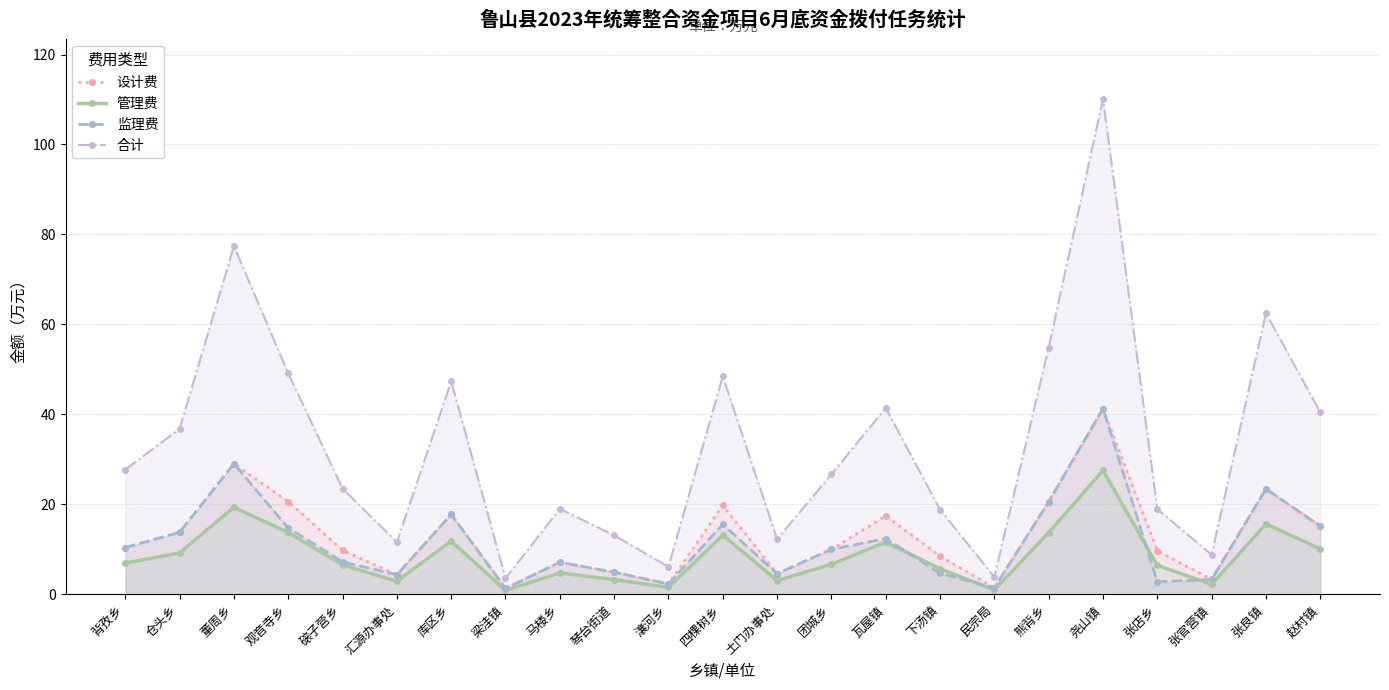

True or false: 管理费 and 合计 intersect in this chart.

False